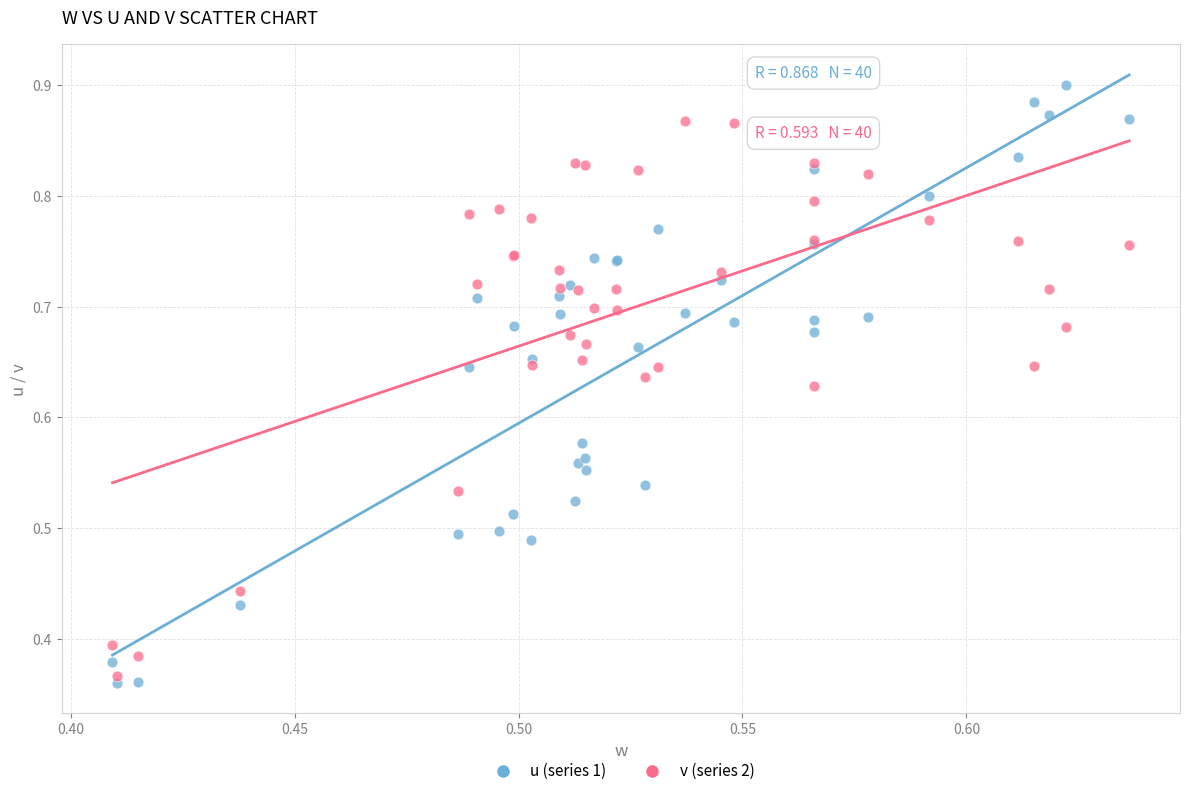

Which series contains the highest Y value?

u (series 1)